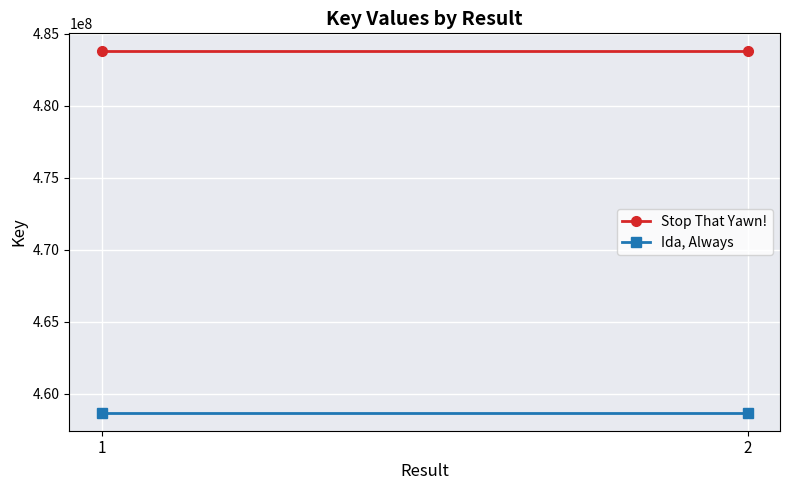

At how many categories does at least one series exceed 480697423?

2